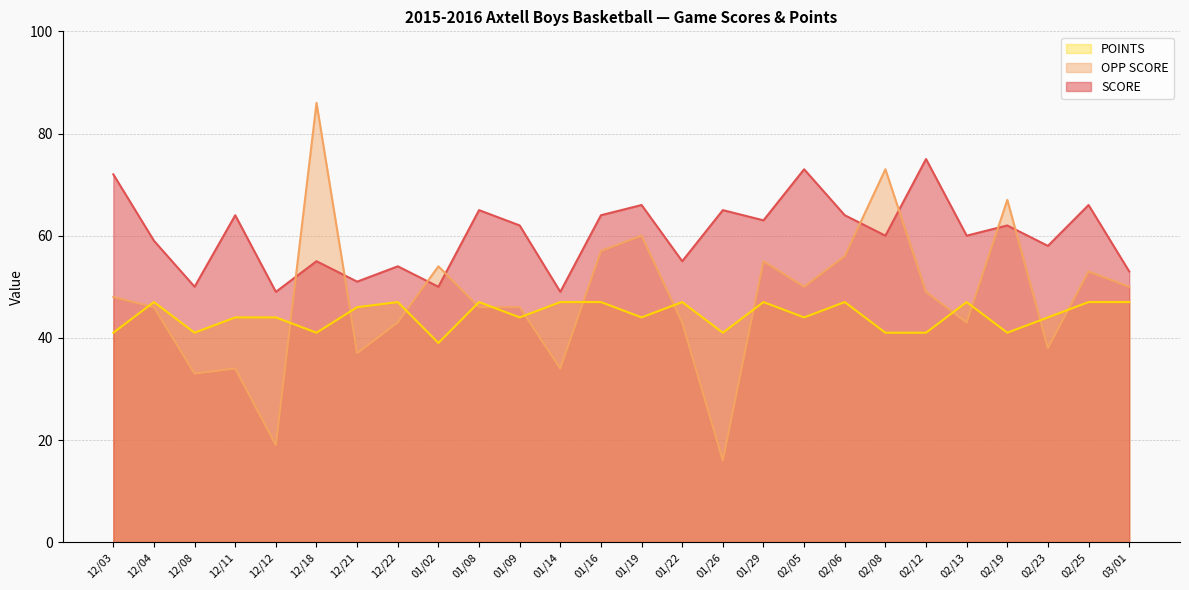

The OPP SCORE series shows 98 at 02/06. True or false?

False